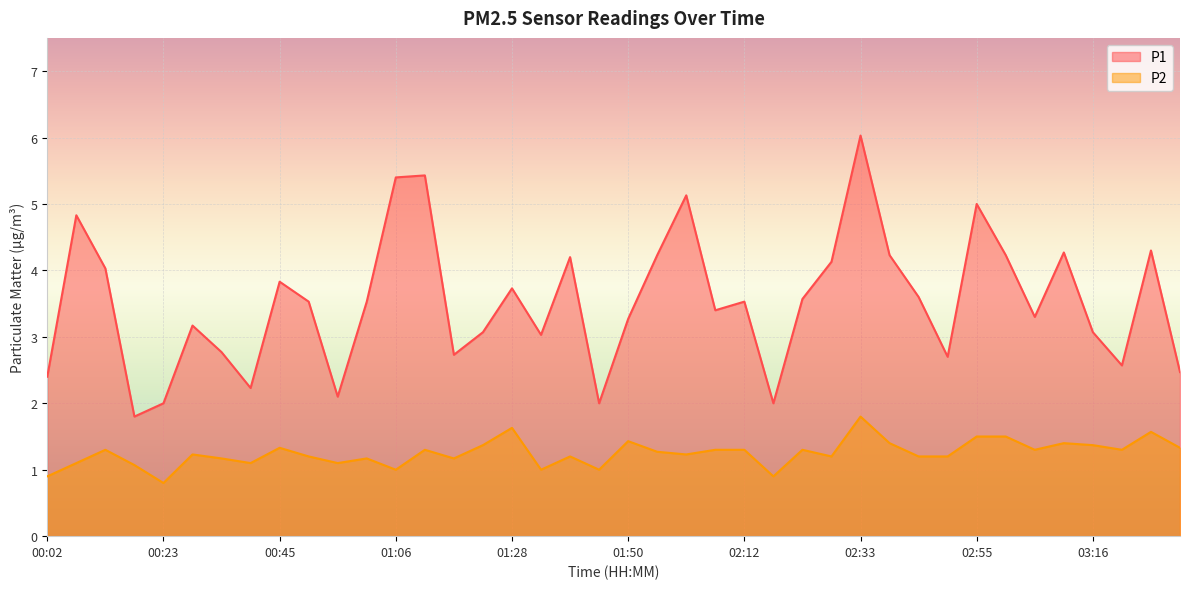

Reading left to right, list all the values displayed in this chart.

P1: 00:02=2.4	00:07=4.8	00:12=4.0	00:18=1.8	00:23=2.0	00:29=3.2	00:34=2.8	00:39=2.2	00:45=3.8	00:50=3.5	00:56=2.1	01:01=3.5	01:06=5.4	01:12=5.4	01:17=2.7	01:23=3.1	01:28=3.7	01:34=3.0	01:39=4.2	01:44=2.0	01:50=3.3	01:55=4.2	02:01=5.1	02:06=3.4	02:12=3.5	02:17=2.0	02:22=3.6	02:28=4.1	02:33=6.0	02:39=4.2	02:44=3.6	02:49=2.7	02:55=5.0	03:00=4.2	03:06=3.3	03:11=4.3	03:16=3.1	03:22=2.6	03:27=4.3	03:33=2.5
P2: 00:02=0.9	00:07=1.1	00:12=1.3	00:18=1.1	00:23=0.8	00:29=1.2	00:34=1.2	00:39=1.1	00:45=1.3	00:50=1.2	00:56=1.1	01:01=1.2	01:06=1.0	01:12=1.3	01:17=1.2	01:23=1.4	01:28=1.6	01:34=1.0	01:39=1.2	01:44=1.0	01:50=1.4	01:55=1.3	02:01=1.2	02:06=1.3	02:12=1.3	02:17=0.9	02:22=1.3	02:28=1.2	02:33=1.8	02:39=1.4	02:44=1.2	02:49=1.2	02:55=1.5	03:00=1.5	03:06=1.3	03:11=1.4	03:16=1.4	03:22=1.3	03:27=1.6	03:33=1.3